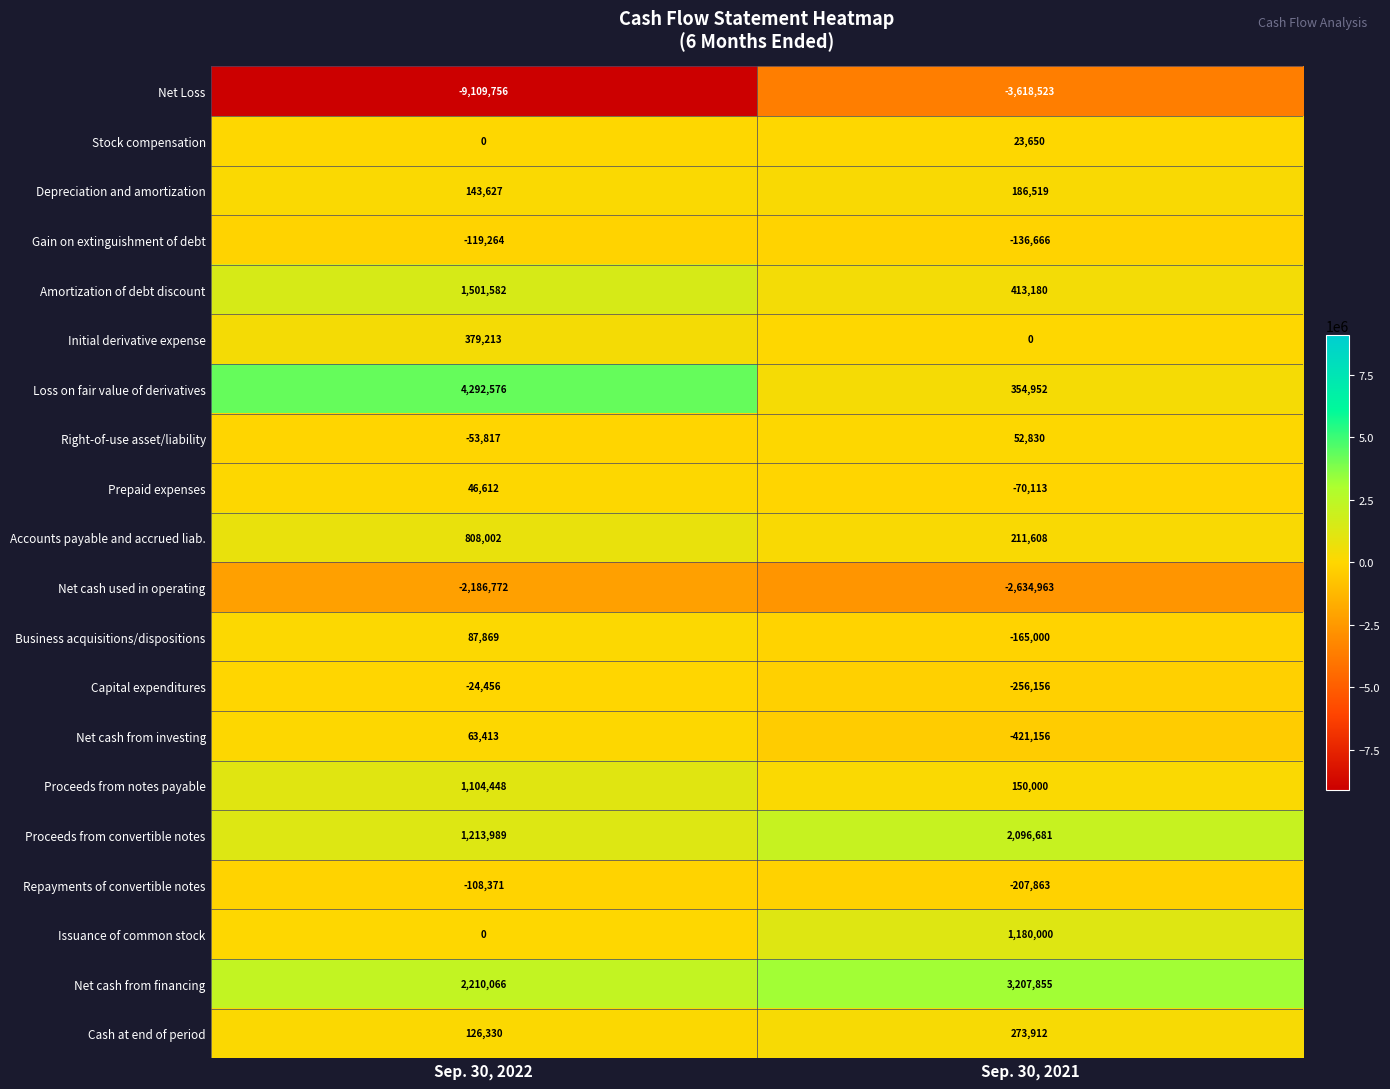

What is the smallest value displayed?

-9109756